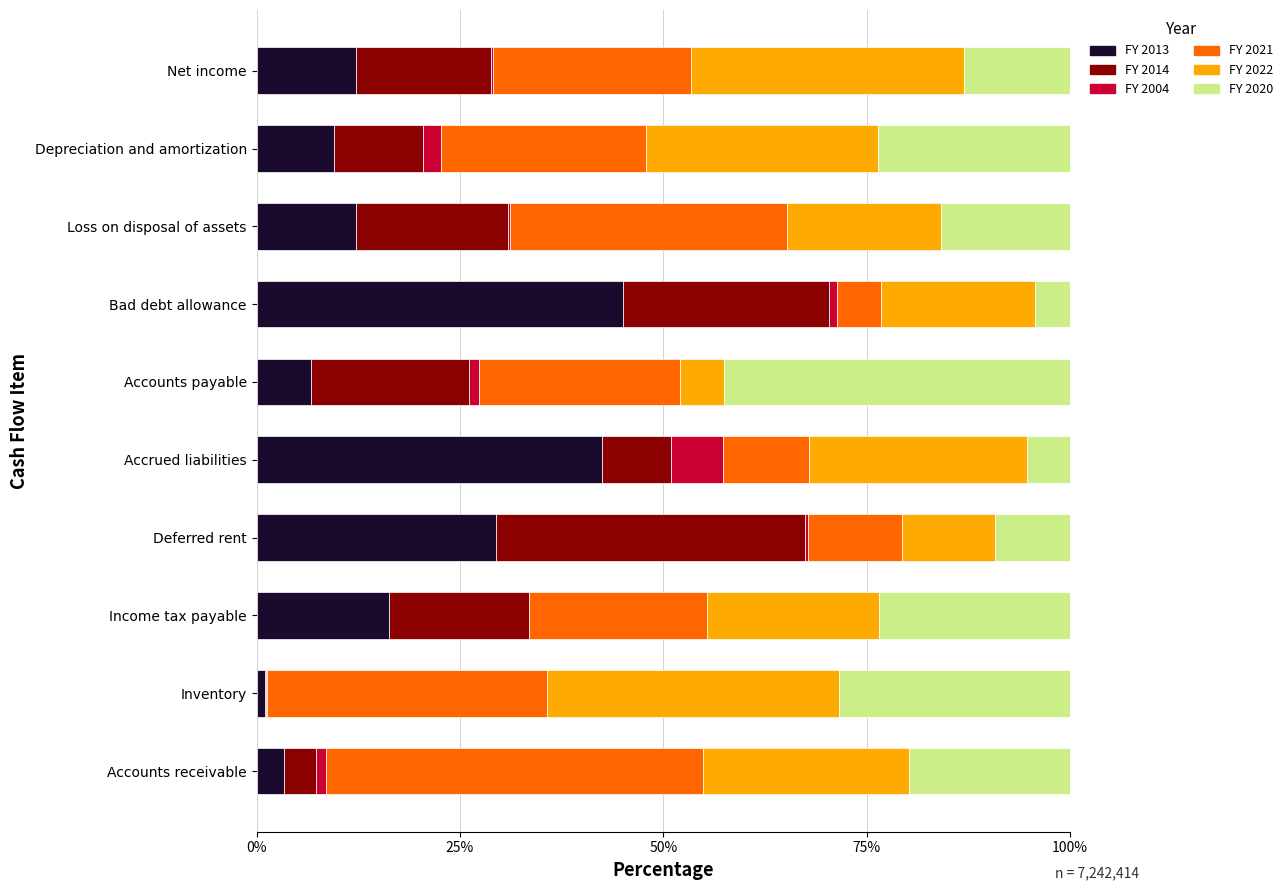

Which category has the highest value in the FY 2013 series?

Bad debt allowance